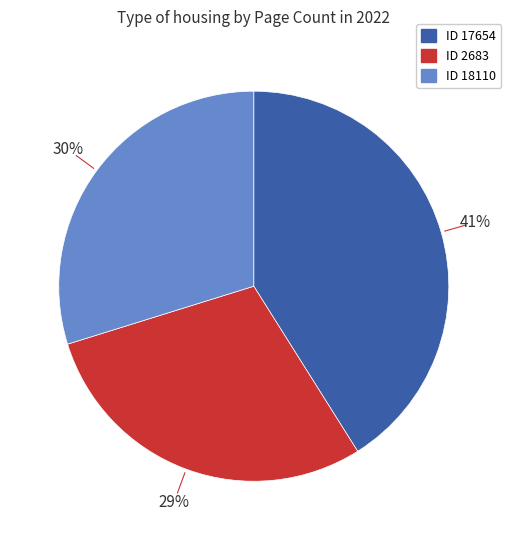

To the nearest percent, what is the average slice percentage?

33%